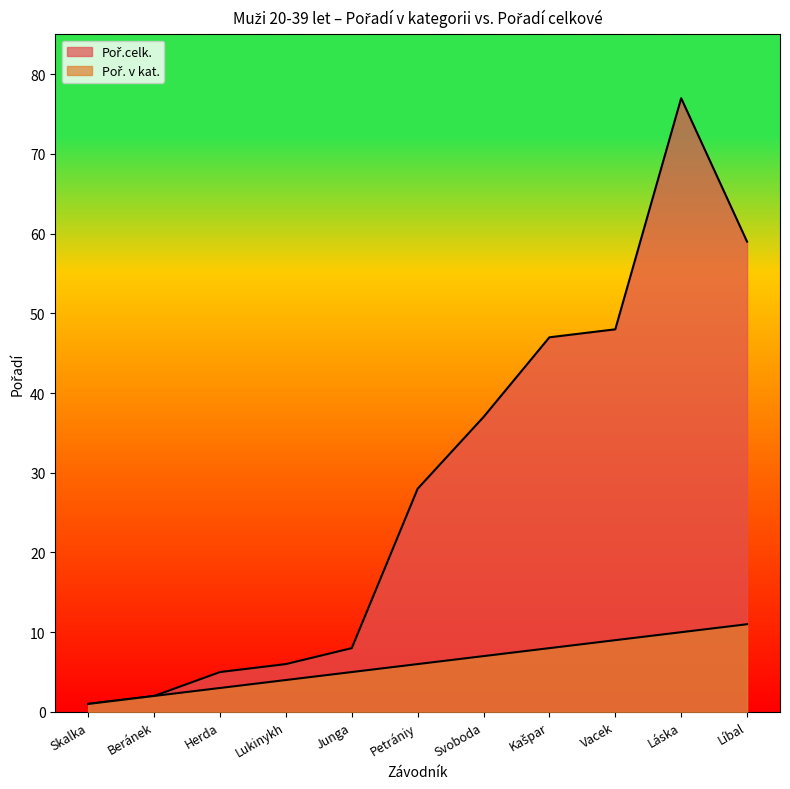

What is the difference between the Poř. v kat. values at Kašpar and Petrániy?

2